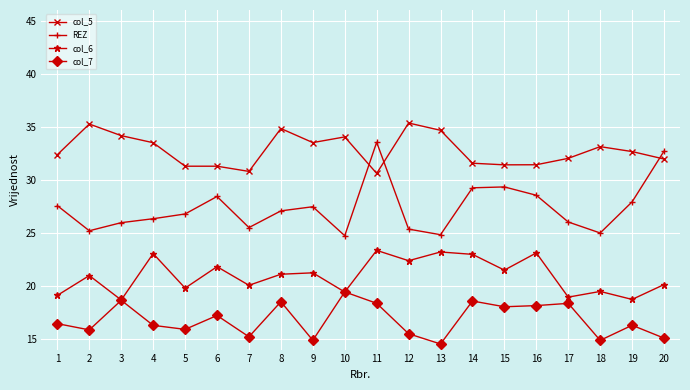

Rank the series at 1 from highest to lowest value.

col_5, REZ, col_6, col_7